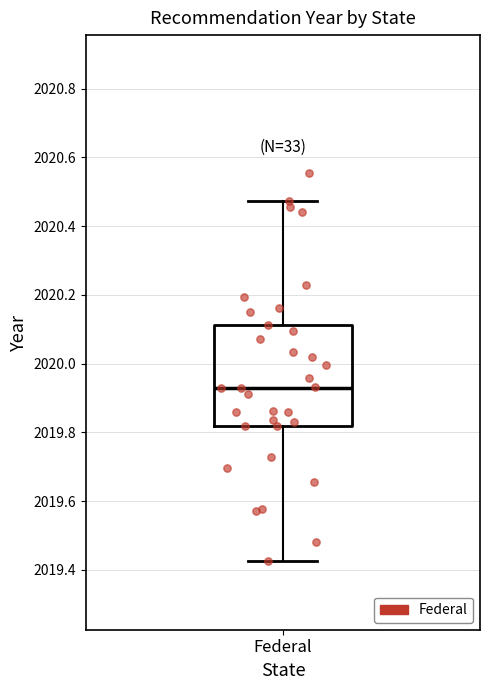

Transcribe this box plot: give where the median line is, the range the box spans, and where the two whiskers end, as read against the y-axis. The values are not printed on the chart, so give them approximately, as read against the axis.

median 2019.92, box 2019.82 to 2020.12, whiskers 2019.42 to 2020.48